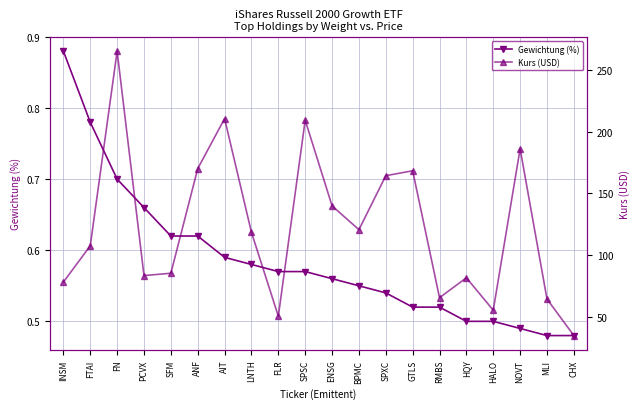

At which category is the sum across all series the highest?

FN